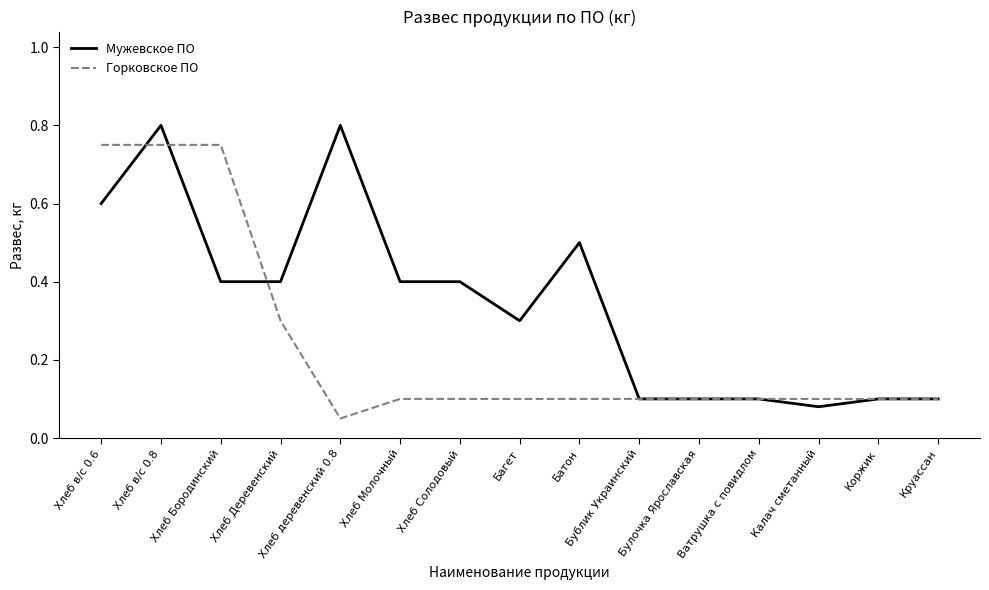

The Мужевское ПО series shows 0.1 at Булочка Ярославская. True or false?

True